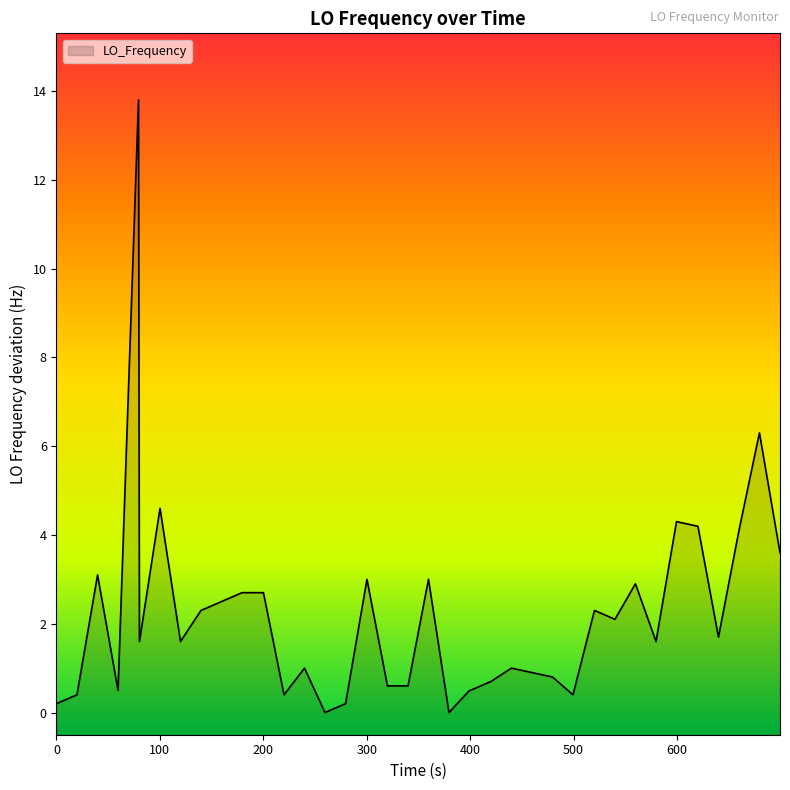

Reading right to left, extract all data points from this chart.

3.6	6.3	4.1	1.7	4.2	4.2	4.3	1.6	2.9	2.1	2.3	0.4	0.8	0.9	1.0	0.7	0.5	0.5	0.0	3.0	0.6	0.6	3.0	0.2	0.0	1.0	0.4	2.7	2.7	2.7	2.5	2.3	1.6	4.6	1.6	13.8	0.5	3.1	0.4	0.2